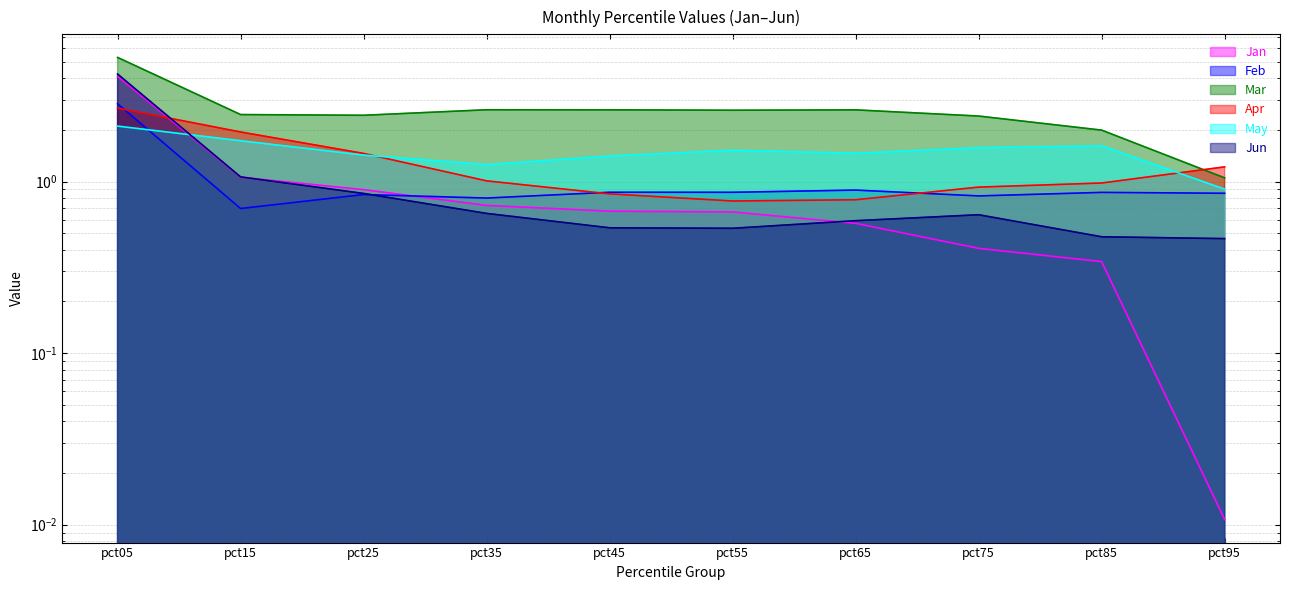

What is the approximate value of Apr at pct55?

0.8